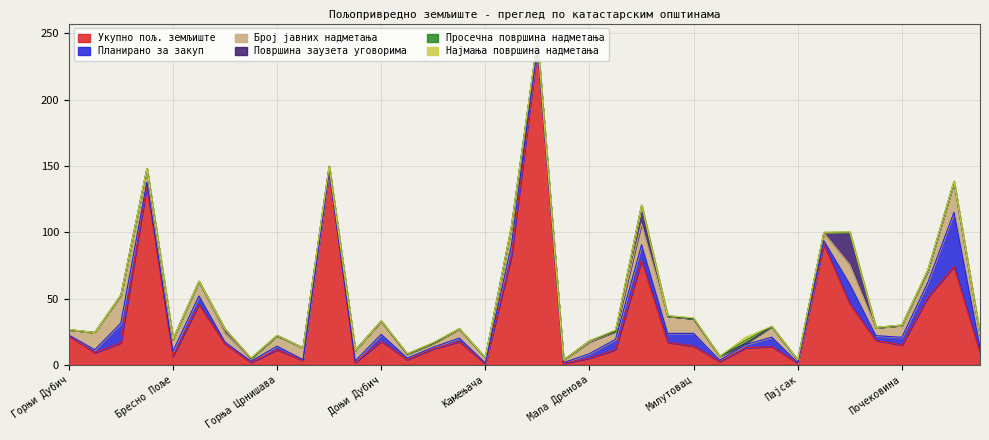

Reading right to left, what are all the values shown in this chart?

Укупно пољ. земљиште: 9.0	74.2	51.0	15.0	18.4	46.0	91.1	1.3	13.8	13.0	2.6	14.1	17.1	78.8	11.6	5.1	1.2	239.1	81.8	0.7	17.5	12.2	4.0	17.8	1.8	145.9	3.4	11.4	1.9	15.7	45.6	6.5	135.1	16.6	9.3	21.9
Планирано за закуп: 4.2	40.7	11.3	5.8	3.6	14.7	2.5	0.3	7.1	2.3	0.9	9.7	6.7	11.7	7.7	3.4	0.5	1.6	8.1	0.6	2.6	1.2	1.1	5.2	1.1	0.7	0.5	2.6	0.8	1.5	6.3	3.7	2.6	14.8	2.2	0.6
Број јавних надметања: 9.0	23.0	9.0	9.0	6.0	15.0	6.0	2.0	8.0	1.0	3.0	11.0	13.0	16.0	6.0	9.0	2.0	4.0	14.0	4.0	7.0	3.0	3.0	10.0	8.0	3.0	9.0	8.0	2.0	7.0	11.0	9.0	10.0	21.0	13.0	4.0
Површина заузета уговорима: 0.0	0.0	0.0	0.0	0.0	23.9	0.0	0.0	0.0	0.0	0.0	0.0	0.0	13.6	0.0	0.6	0.0	0.0	0.0	0.0	0.0	0.0	0.0	0.0	0.0	0.0	0.0	0.0	0.0	2.7	0.0	0.0	0.0	0.0	0.0	0.0
Просечна површина надметања: 0.2	0.5	0.6	0.3	0.2	0.6	0.3	0.2	0.2	2.3	0.1	0.3	0.3	0.3	0.4	0.2	0.1	0.2	0.4	0.2	0.2	0.2	0.3	0.3	0.1	0.1	0.0	0.2	0.2	0.1	0.2	0.2	0.1	0.3	0.1	0.1
Најмања површина надметања: 0.1	0.0	0.0	0.1	0.1	0.0	0.1	0.2	0.1	2.3	0.0	0.4	0.1	0.1	0.7	0.0	0.1	0.1	0.0	0.1	0.0	0.4	0.2	0.0	0.0	0.1	0.0	0.1	0.4	0.1	0.1	0.0	0.1	0.1	0.0	0.1